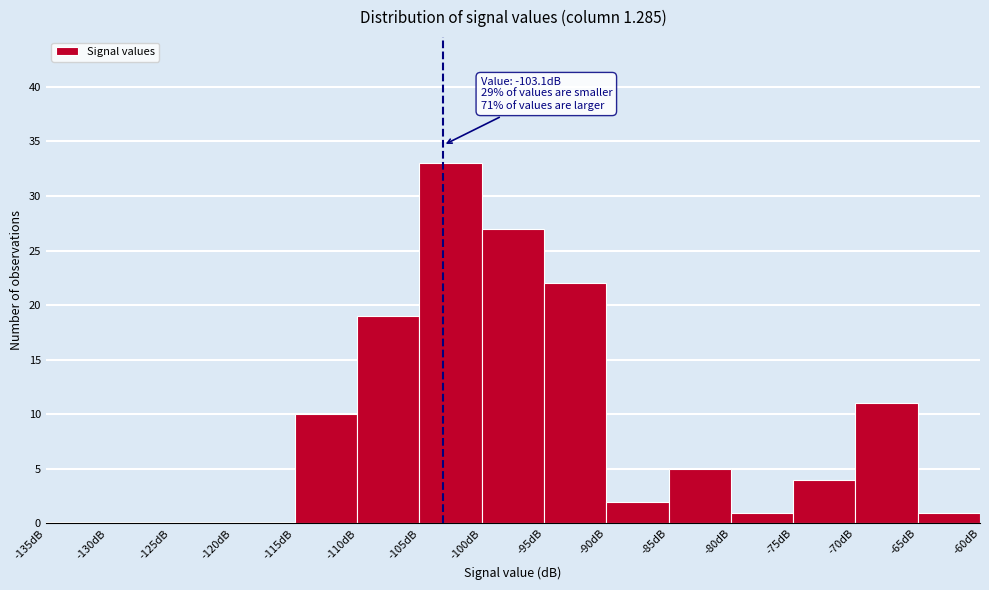

Over which range of the x-axis is the bar tallest?

-105 to -100